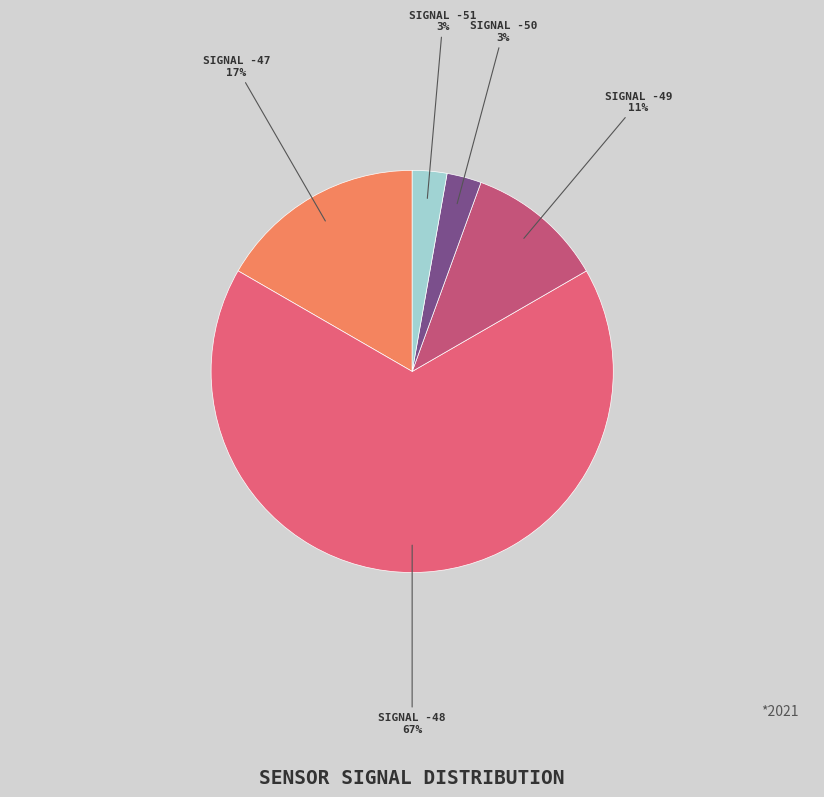

Count the number of slices in the pie.

5